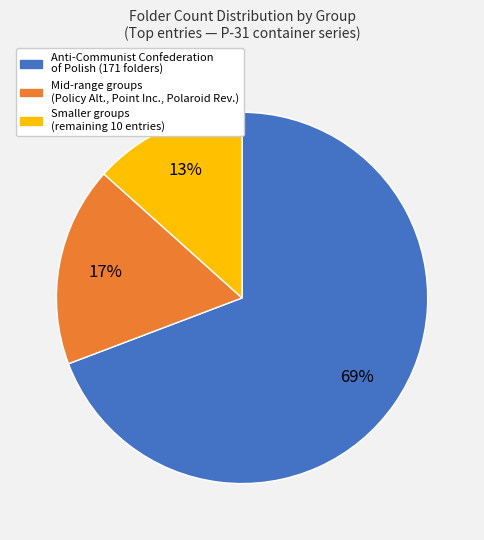

Is there a majority slice in this chart?

Yes